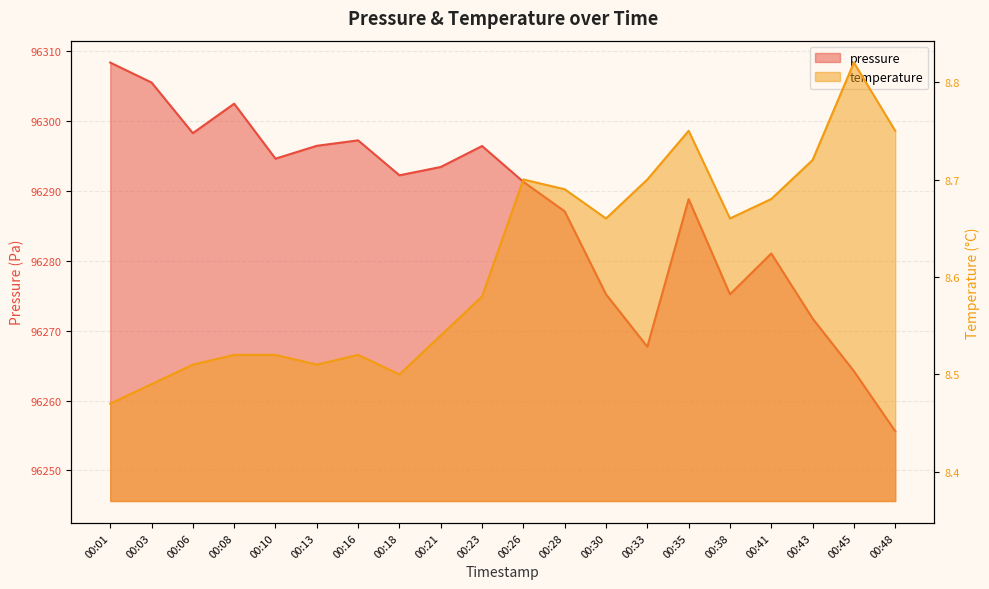

How many values in the pressure series are below 96292?

10